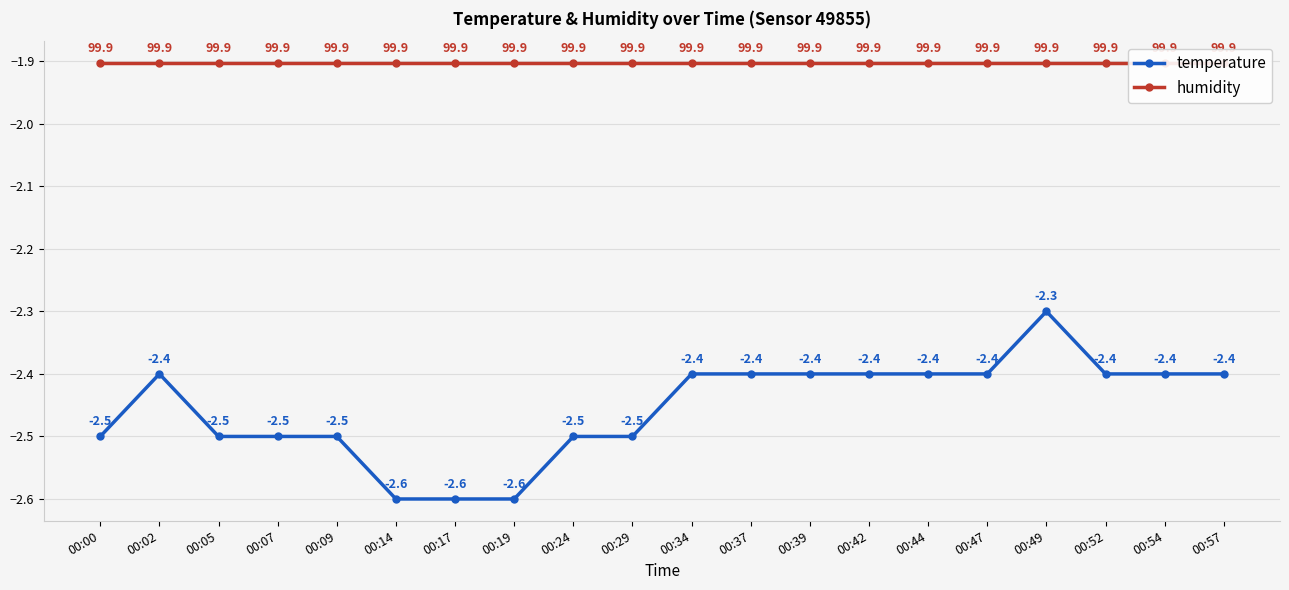

Which category has the lowest value across all series?

00:14